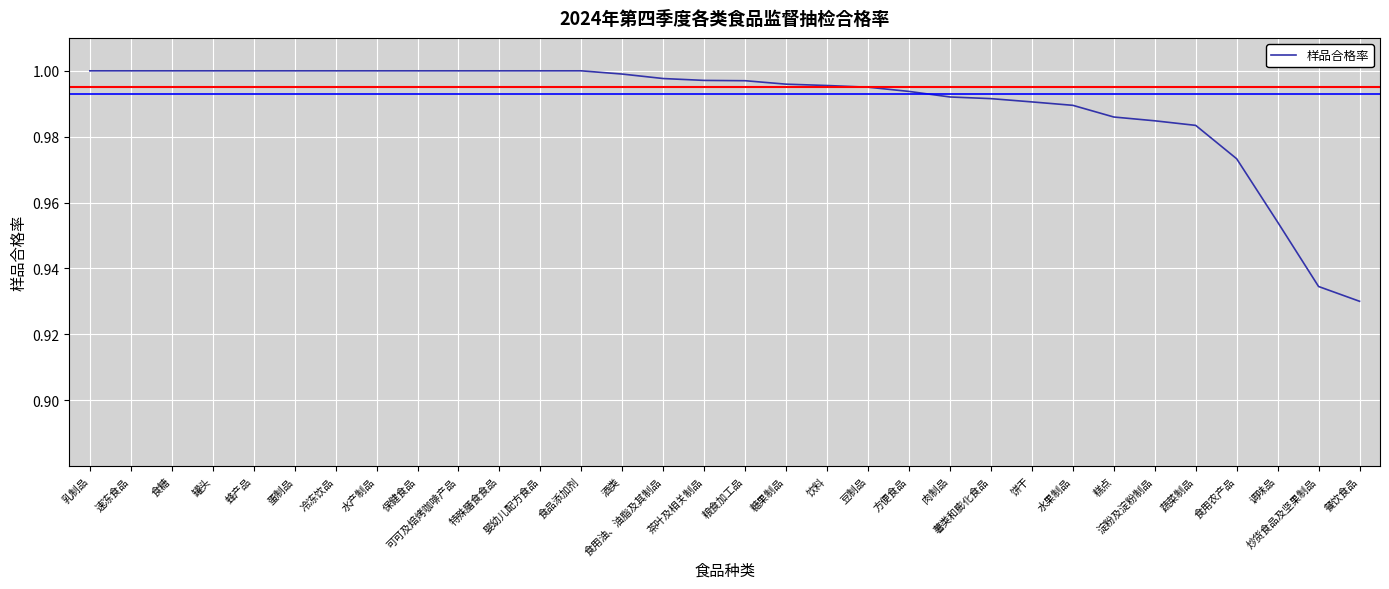

Rank the categories by value from highest to lowest.

乳制品, 速冻食品, 食糖, 罐头, 蜂产品, 蛋制品, 冷冻饮品, 水产制品, 保健食品, 可可及焙烤咖啡产品, 特殊膳食食品, 婴幼儿配方食品, 食品添加剂, 酒类, 食用油、油脂及其制品, 茶叶及相关制品, 粮食加工品, 糖果制品, 饮料, 豆制品, 方便食品, 肉制品, 薯类和膨化食品, 饼干, 水果制品, 糕点, 淀粉及淀粉制品, 蔬菜制品, 食用农产品, 调味品, 炒货食品及坚果制品, 餐饮食品